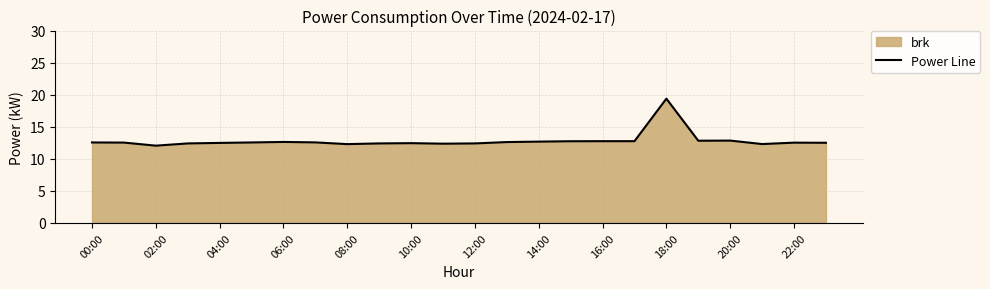

Where is the first local minimum?

02:00